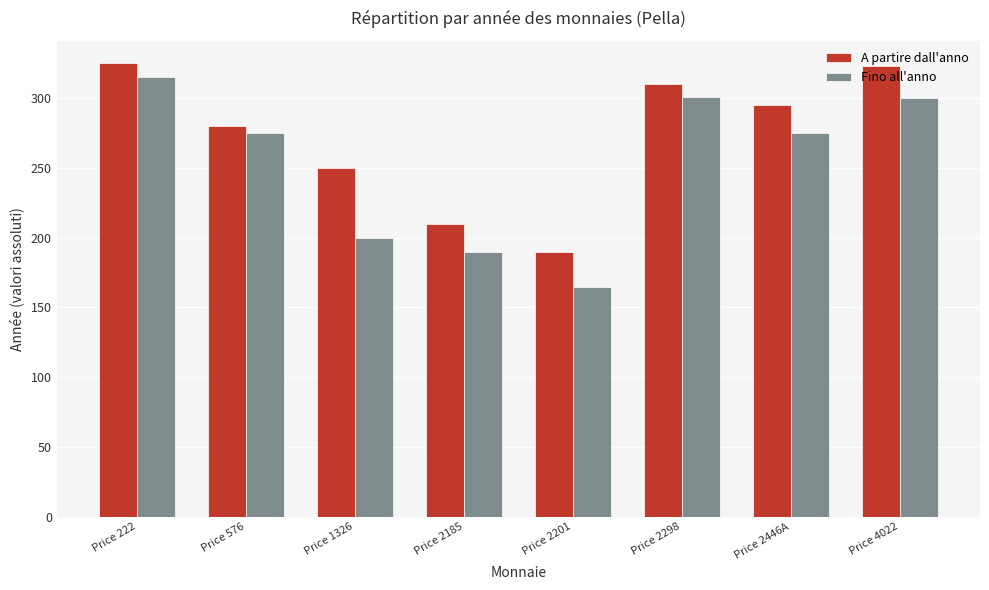

Where is A partire dall'anno nearest to the value 257?

Price 1326